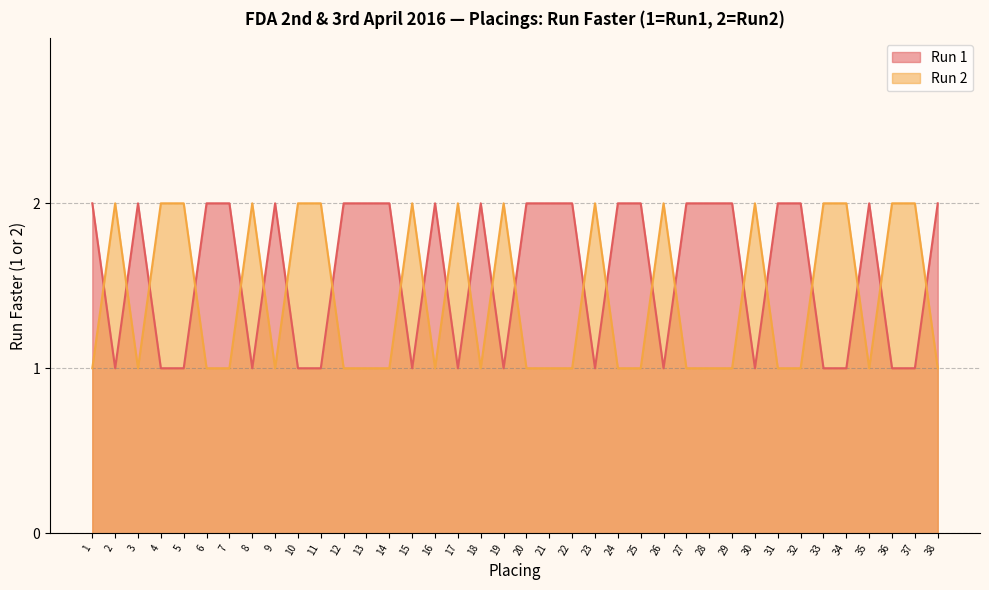

At how many categories does at least one series exceed 1?

38